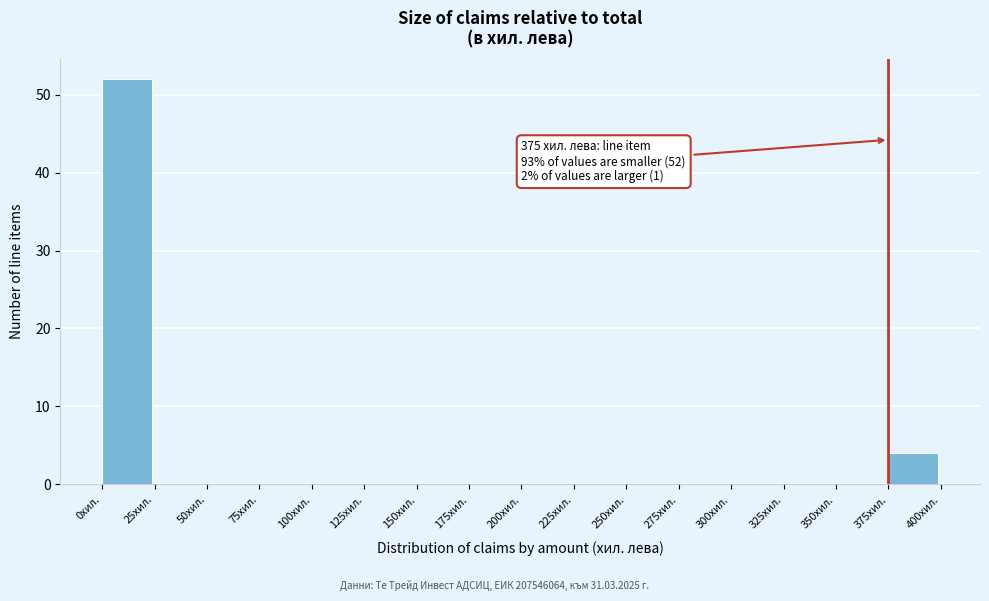

Which range on the x-axis has the tallest bar?

0 to 25